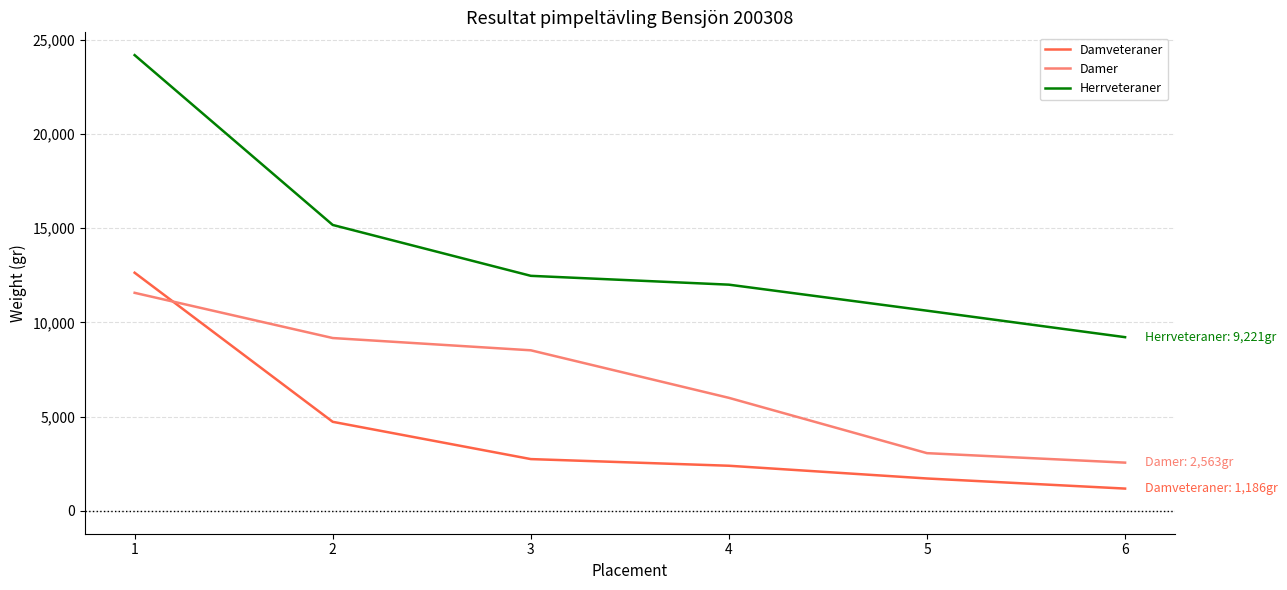

The Damveteraner series shows 587 at 3. True or false?

False